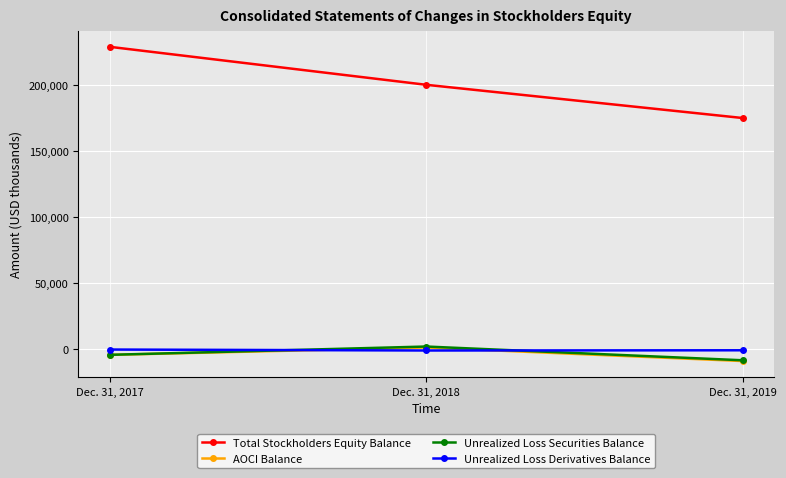

The value of Total Stockholders Equity Balance at Dec. 31, 2018 is 118417. True or false?

False